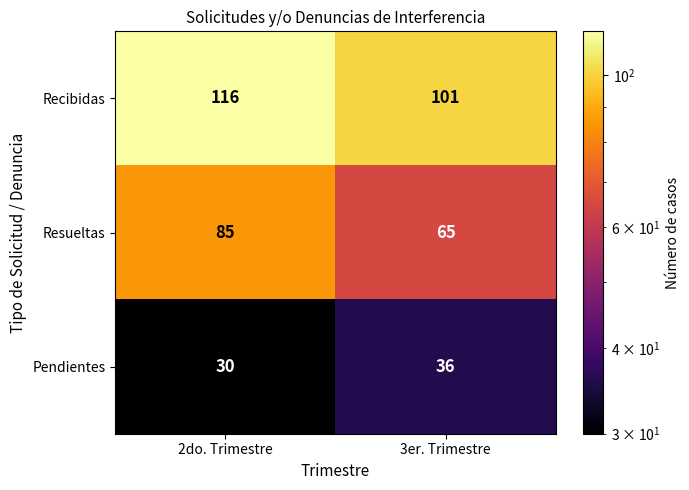

At which category does the chart reach its minimum across all series?

2do. Trimestre